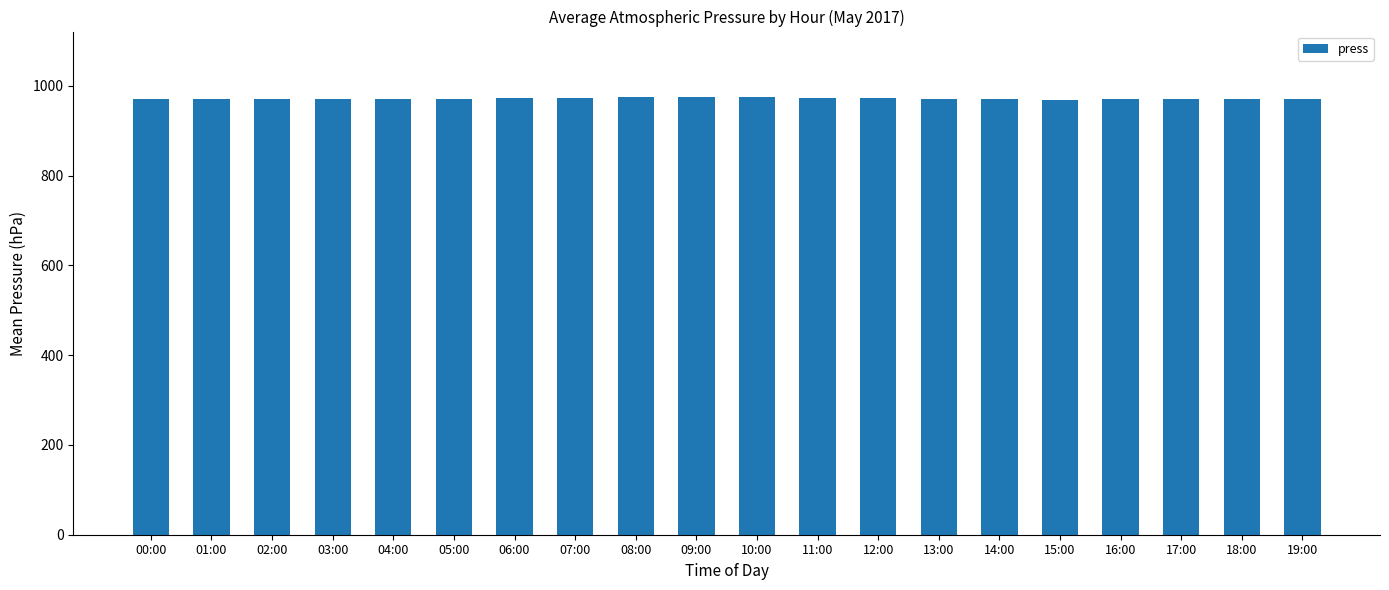

Count the number of data series in this chart.

1